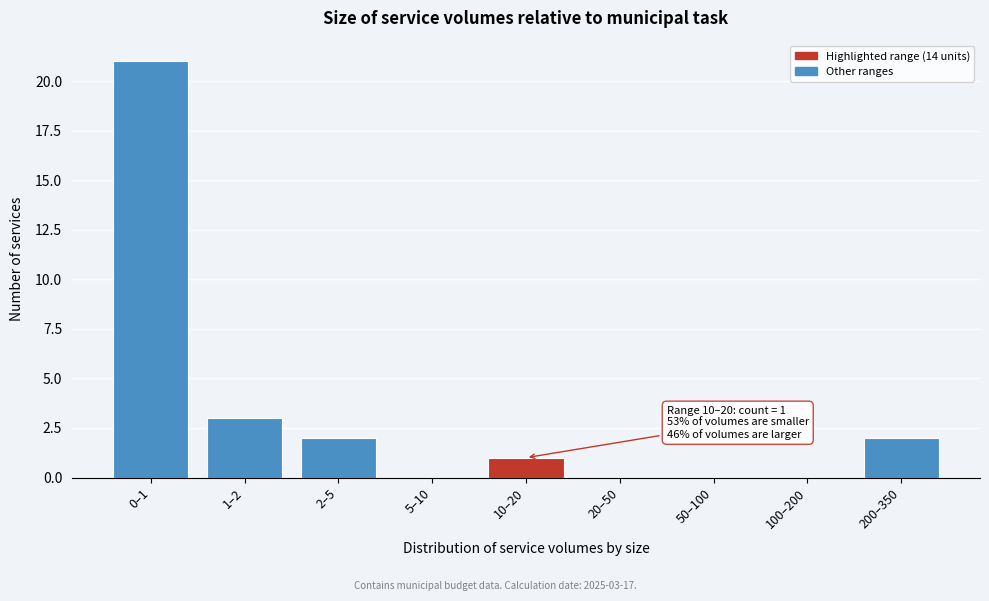

Reading left to right, list all the values displayed in this chart.

0–1=21	1–2=3	2–5=2	5–10=0	10–20=1	20–50=0	50–100=0	100–200=0	200–350=2